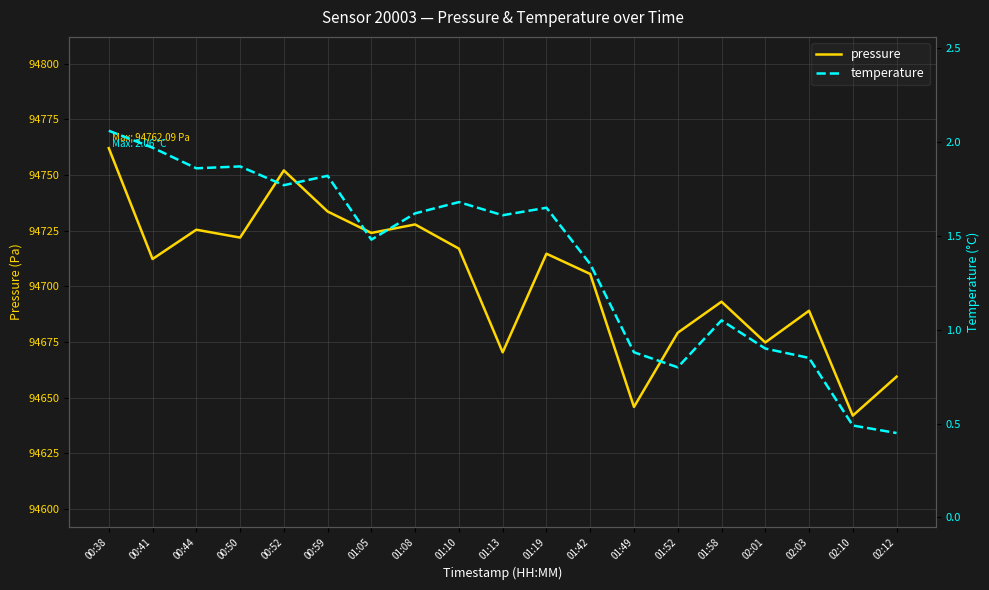

What is the sum of all temperature values?

26.2